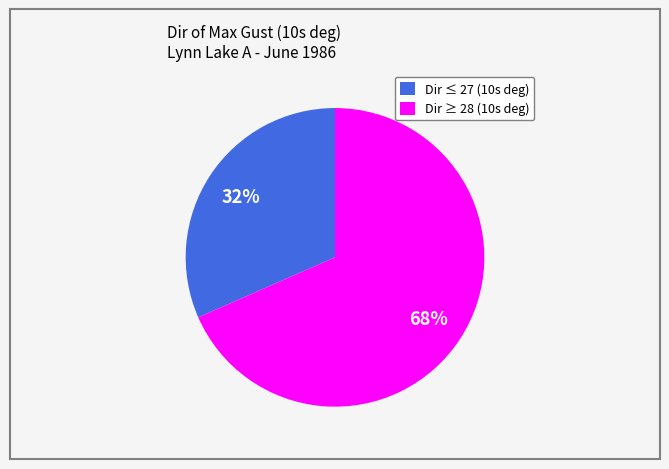

Does any single category account for the majority?

Yes